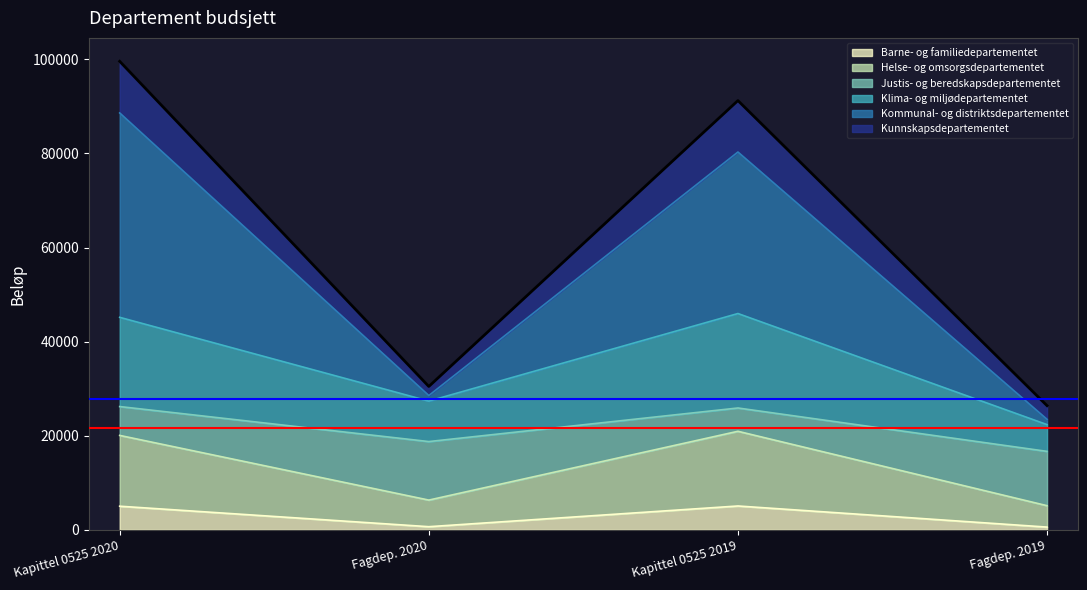

What is the highest value of the Barne- og familiedepartementet series?

5069